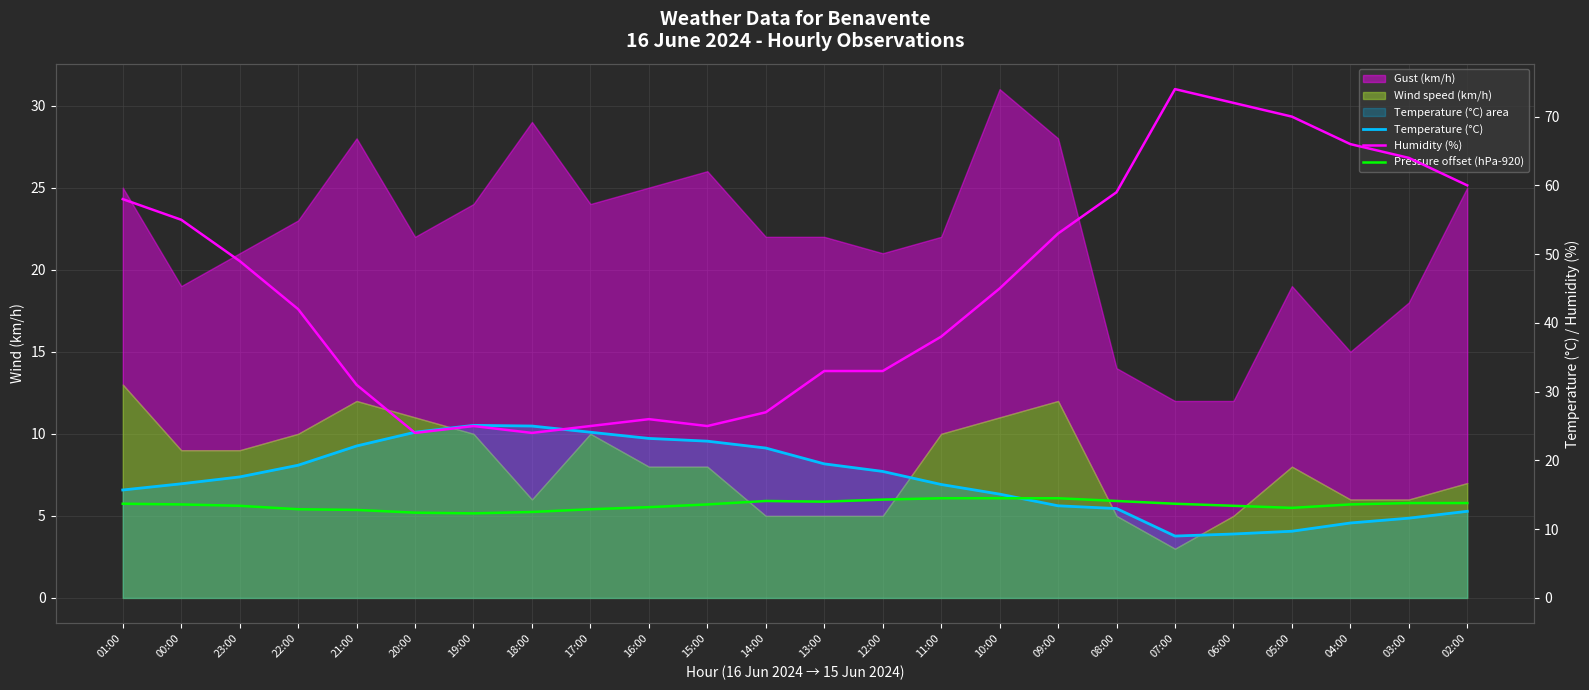

At which category does the chart reach its minimum across all series?

07:00